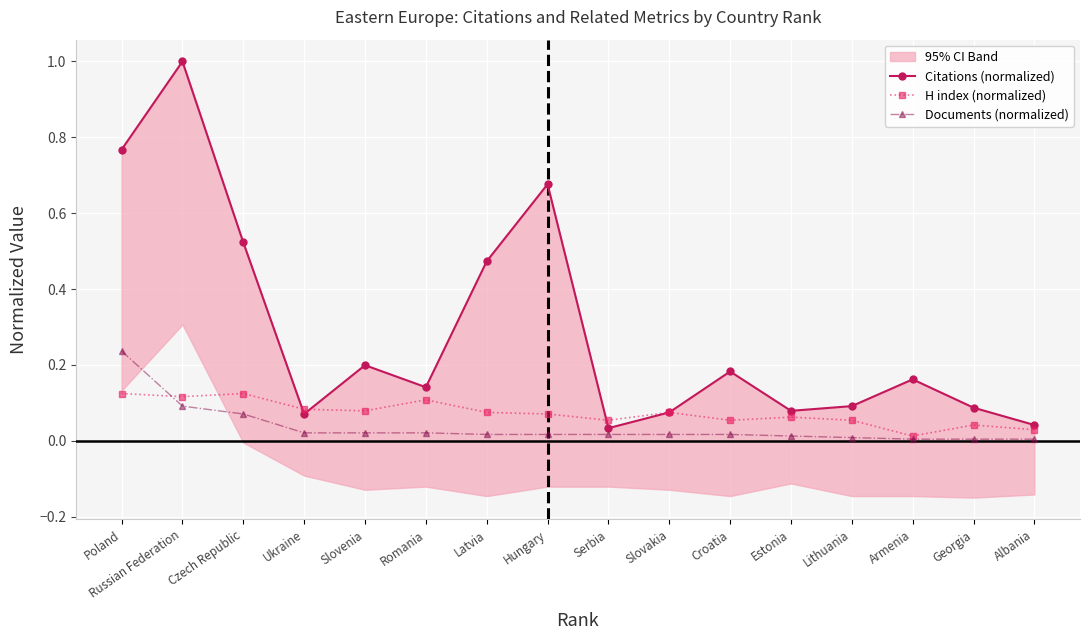

What is the value of the Citations (normalized) point at the 8th from the left?

0.7